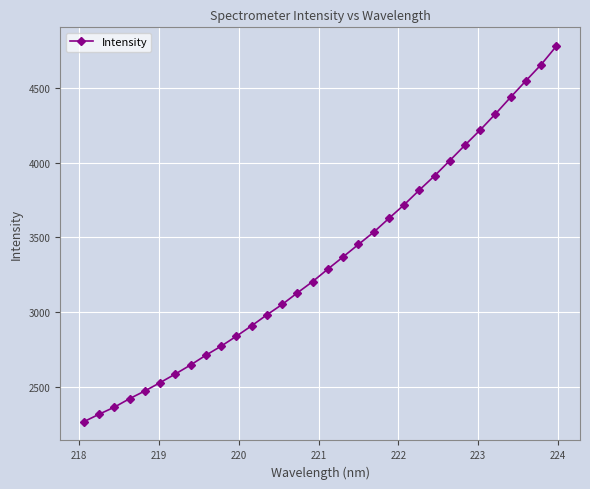

What is the difference between the maximum and second lowest values?

2467.0